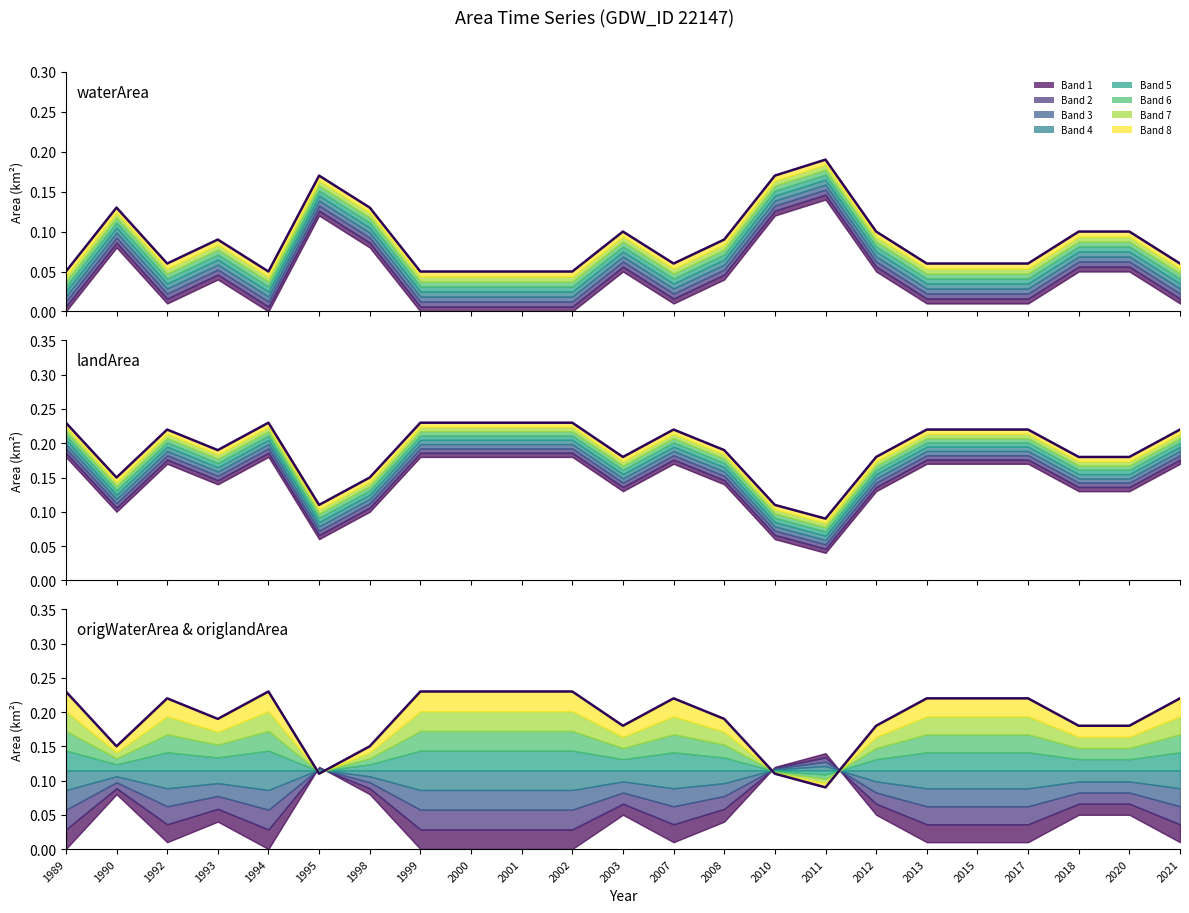

Is the value of waterArea at 2018 greater than the value of landArea at 1998?

No